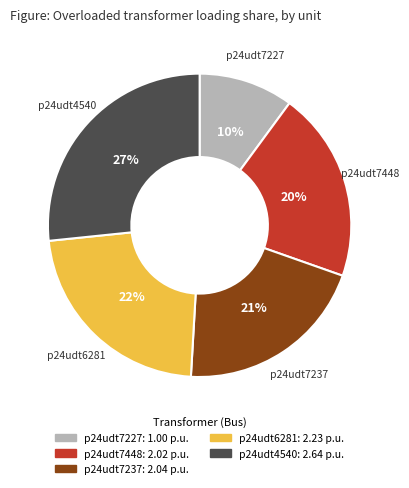

To the nearest percent, what is the combined percentage of p24udt4540 and p24udt7227?

37%